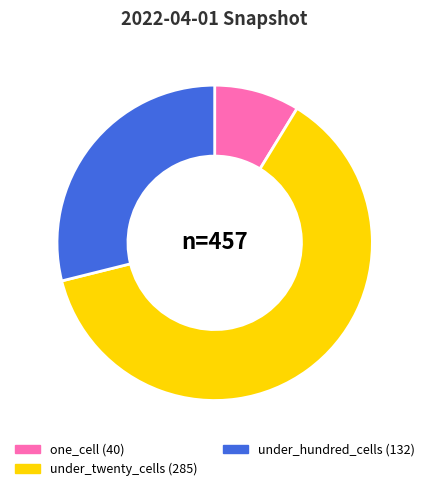

Does any single category account for the majority?

Yes